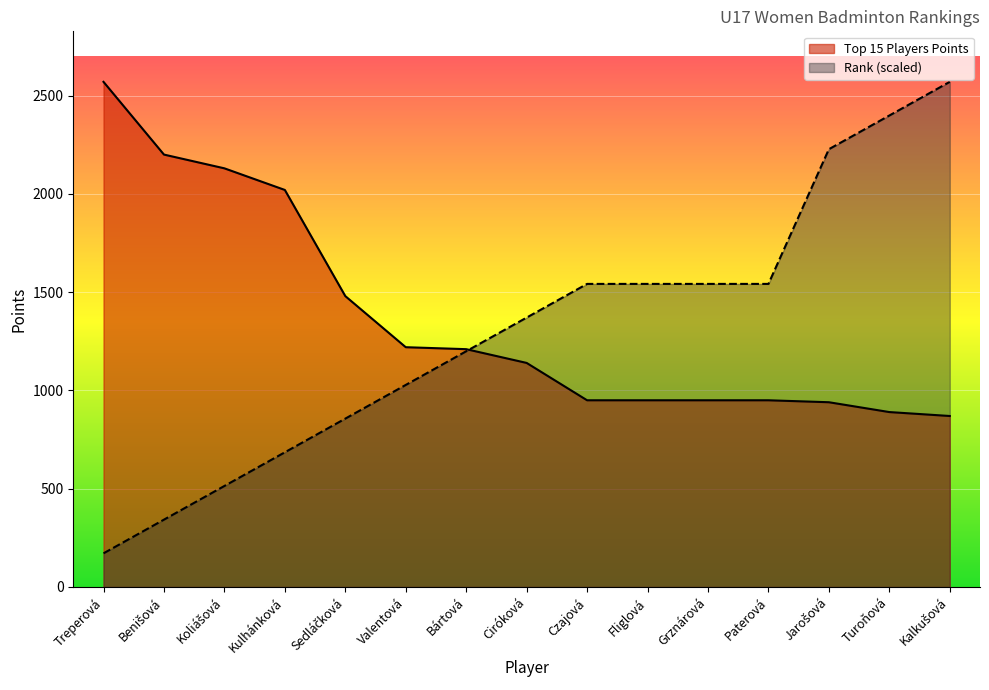

The Rank series shows 3288.1 at Jarošová. True or false?

False